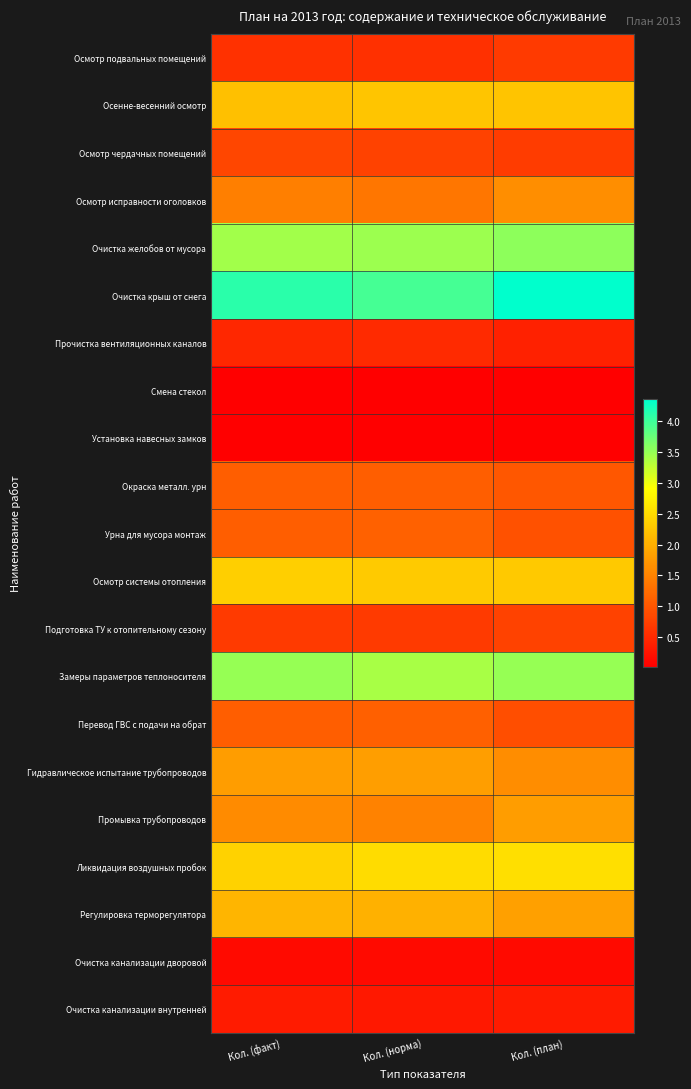

Which series has the largest range (max minus min)?

Очистка крыш от снега